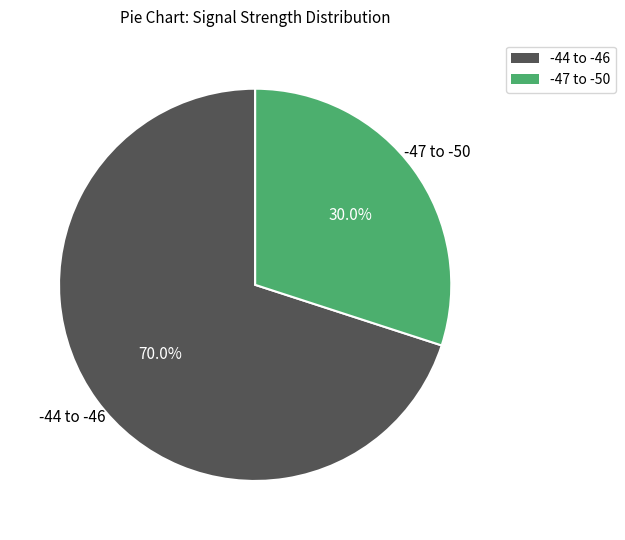

Is there a majority slice in this chart?

Yes